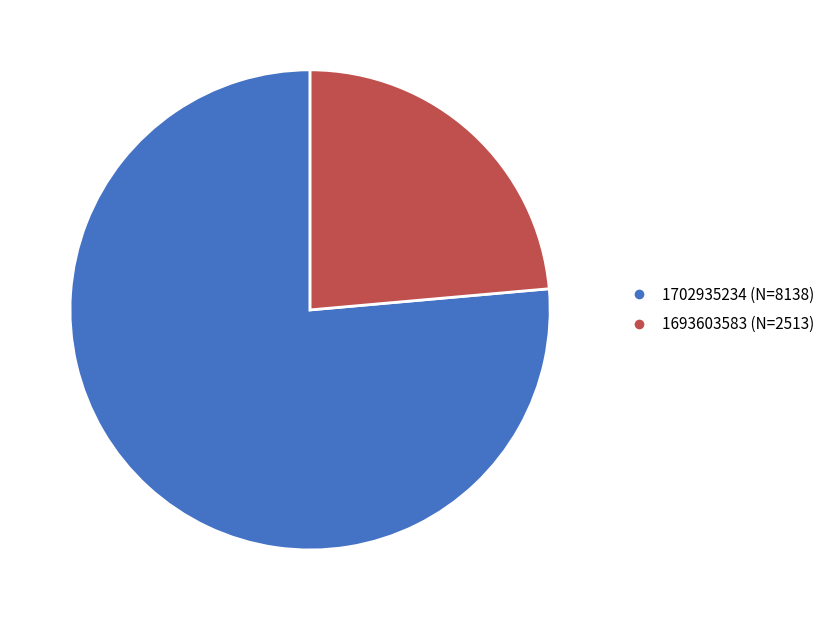

Rank the categories by value from highest to lowest.

1702935234 (N=8138), 1693603583 (N=2513)